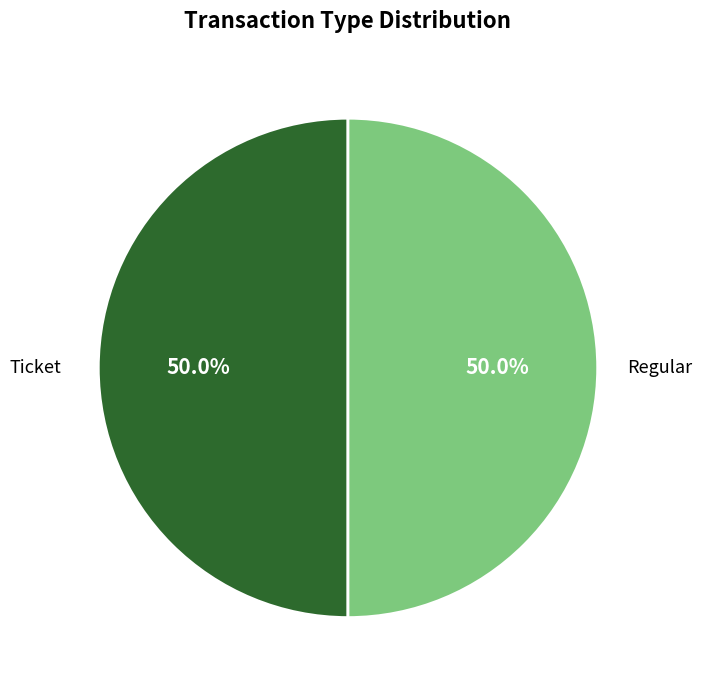

Count the number of slices in the pie.

2